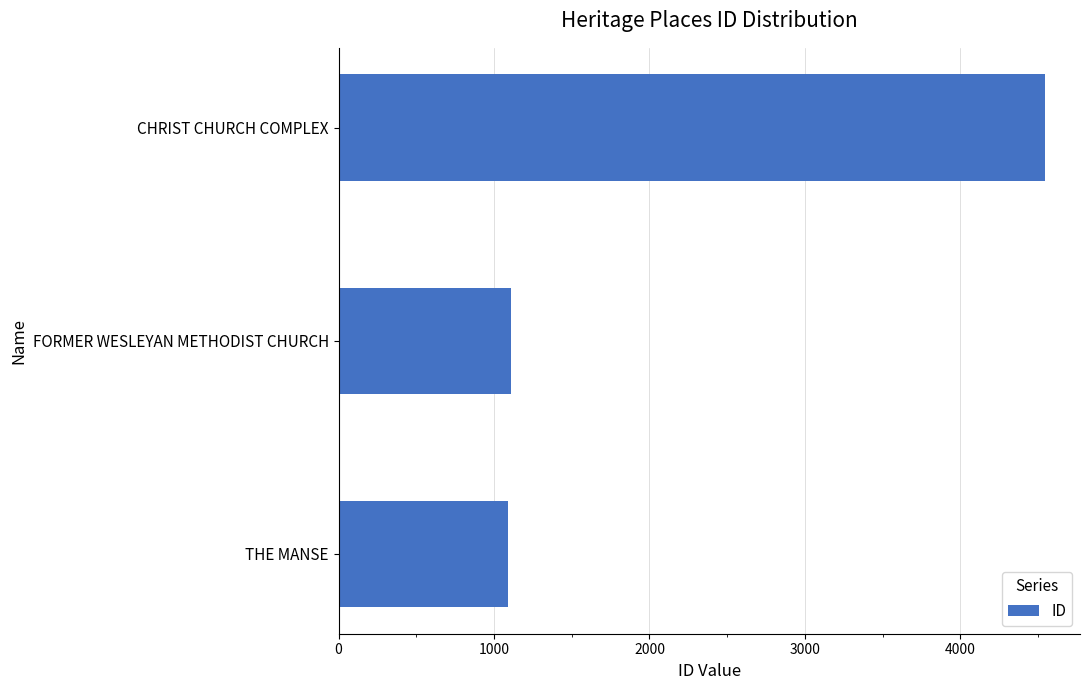

Which label corresponds to the largest value in the chart?

CHRIST CHURCH COMPLEX